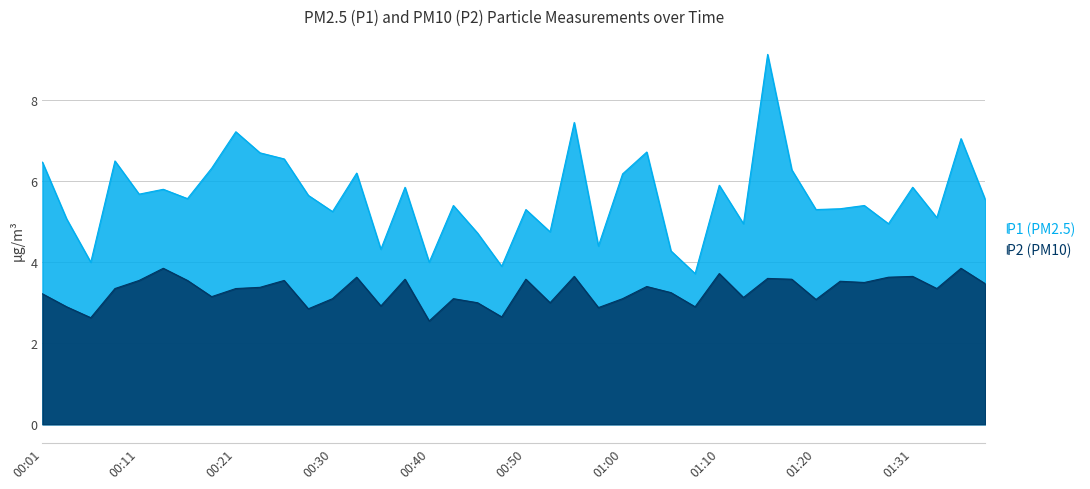

At which label does P2 first exceed 3?

00:01